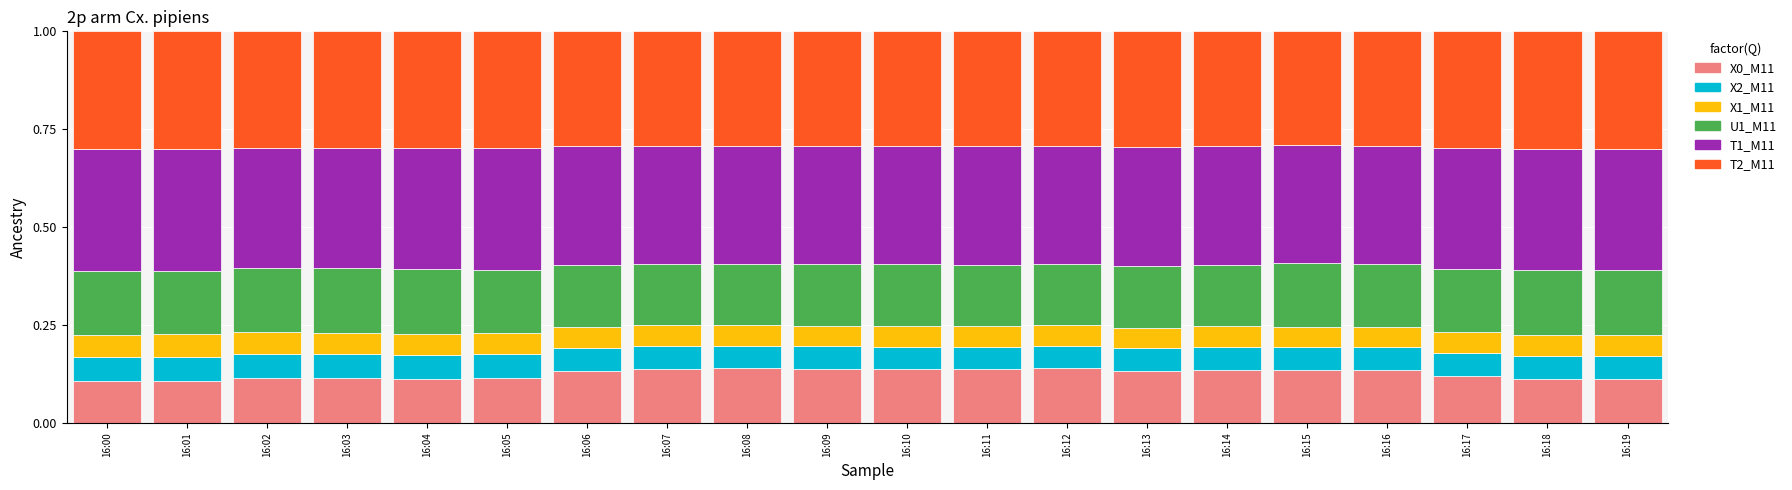

How many X0_M11 values are between 0 and 1?

20